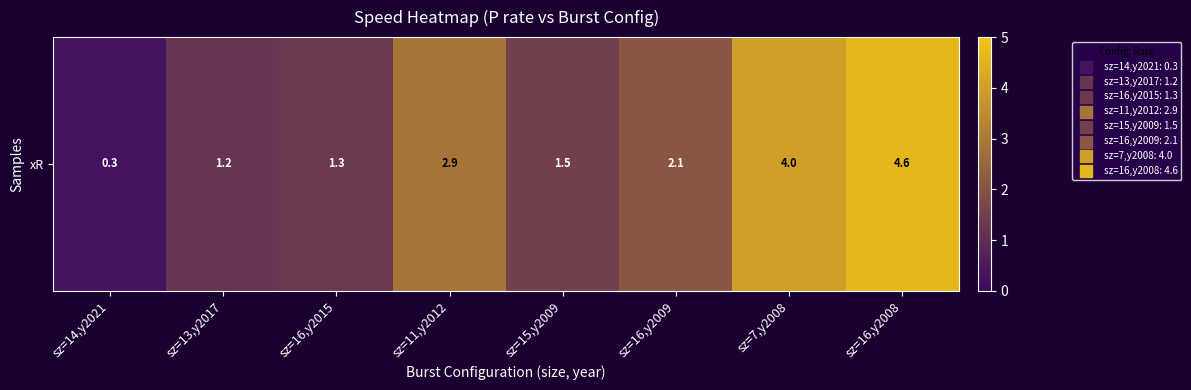

How many data points are less than 2?

4